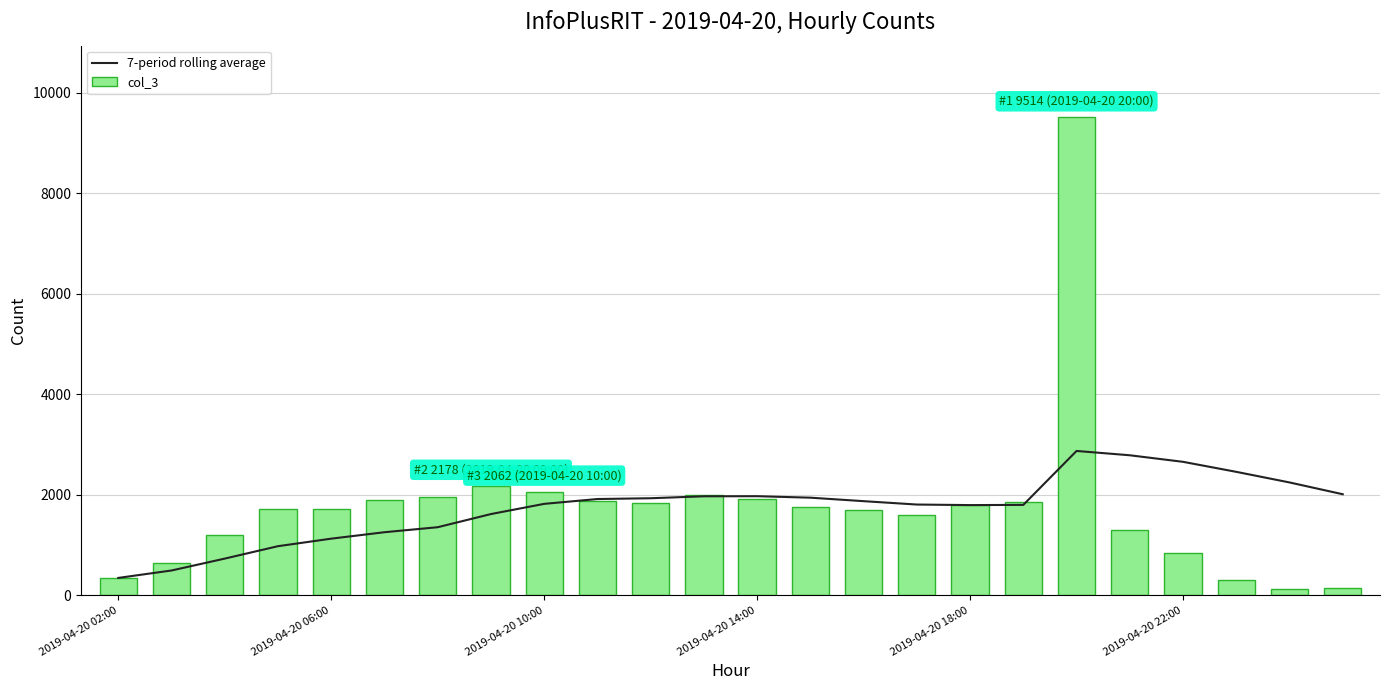

What is the difference between the maximum and minimum values in the col_3 series?

9399